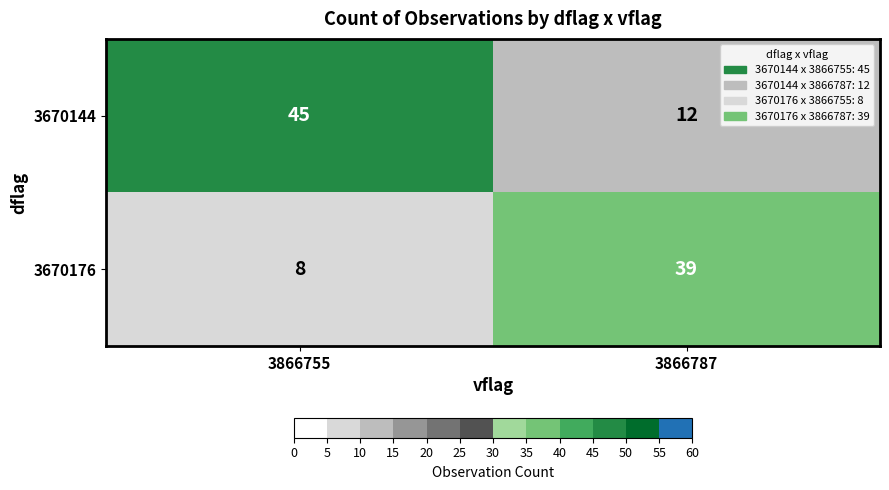

What is the average value of the 3670176 series?

24